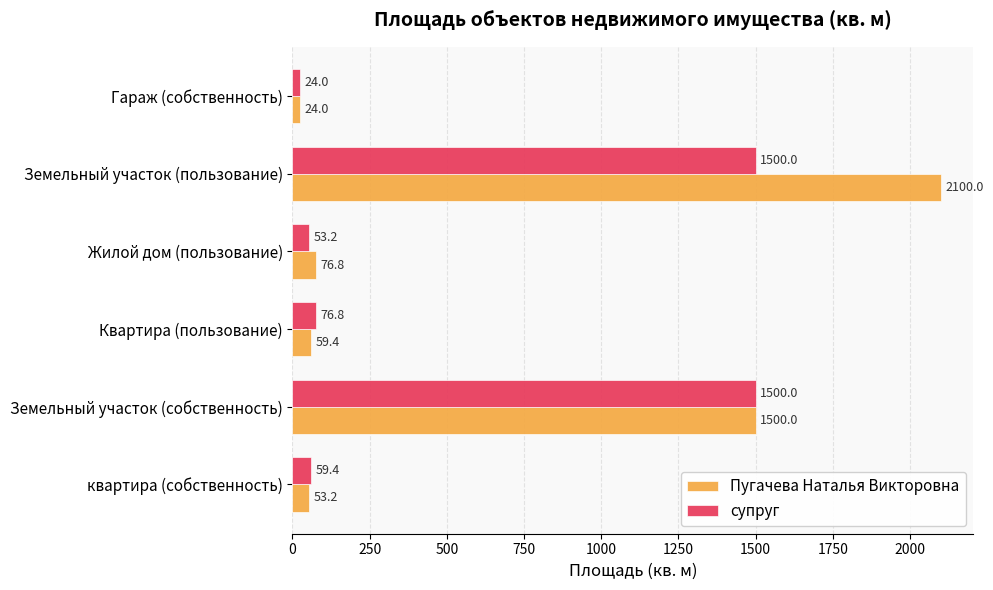

How many categories are shown in the chart?

6